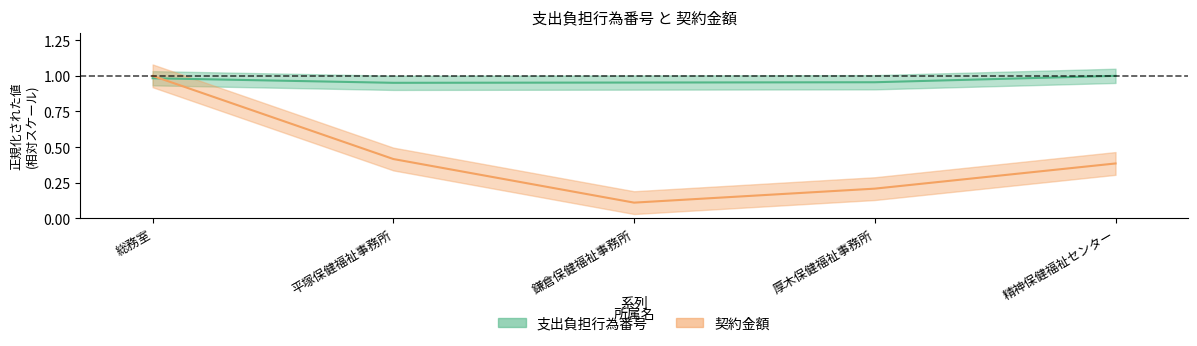

What is the label of the 1st point from the left?

総務室